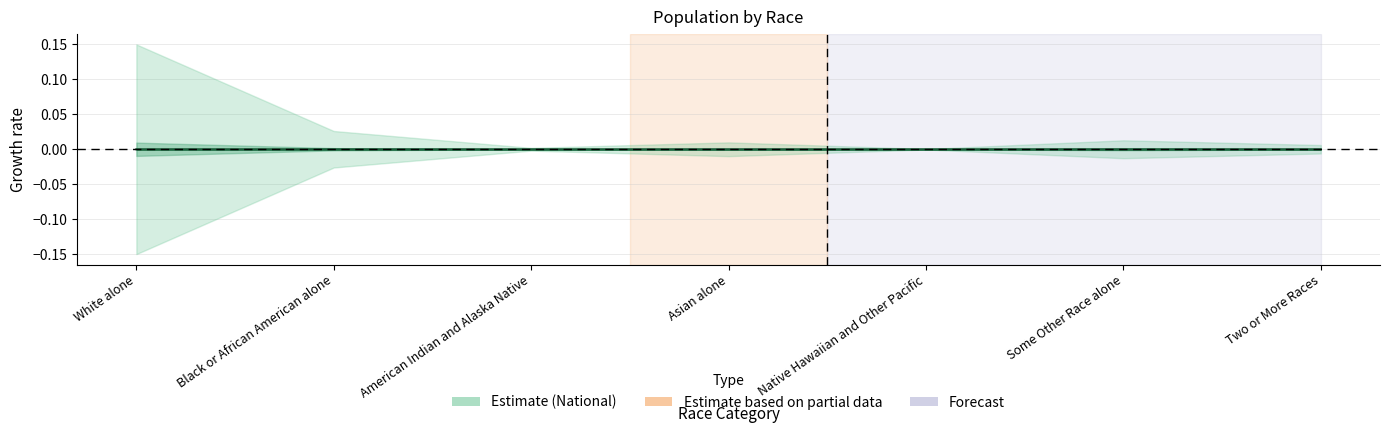

Rank the categories by value from highest to lowest.

White alone, Asian alone, Black or African American alone, Two or More Races, Some Other Race alone, American Indian and Alaska Native, Native Hawaiian and Other Pacific